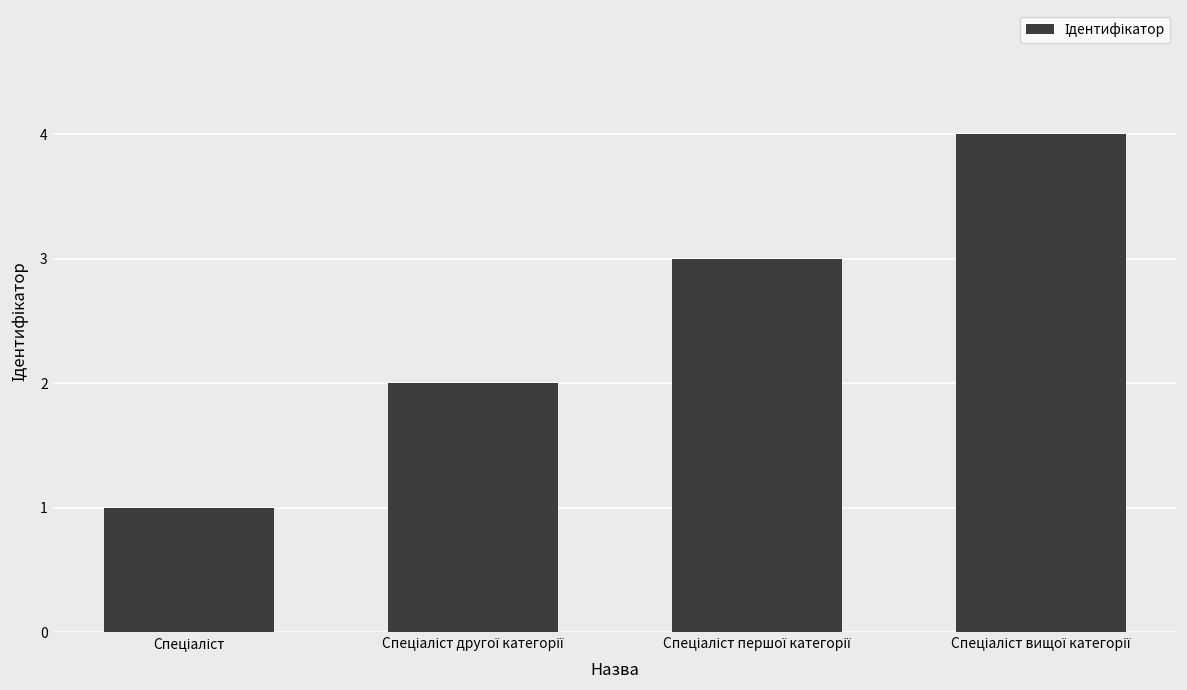

What is the difference between the maximum and minimum values?

3